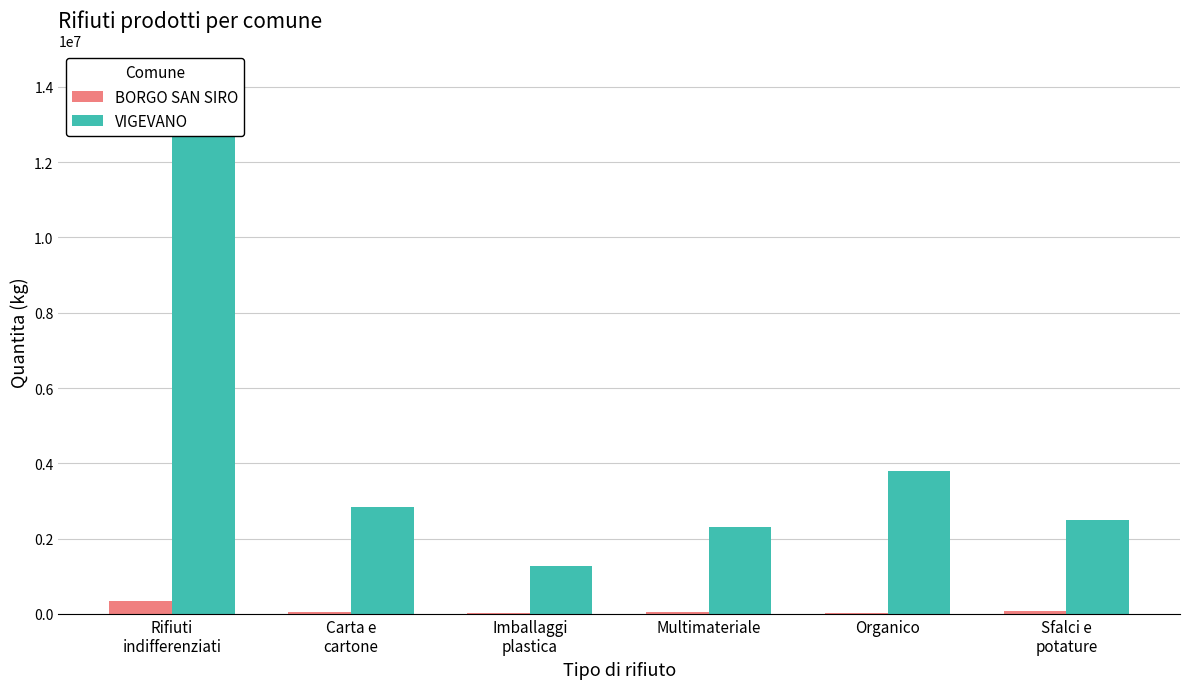

Rank the series by their average value, from lowest to highest.

BORGO SAN SIRO, VIGEVANO